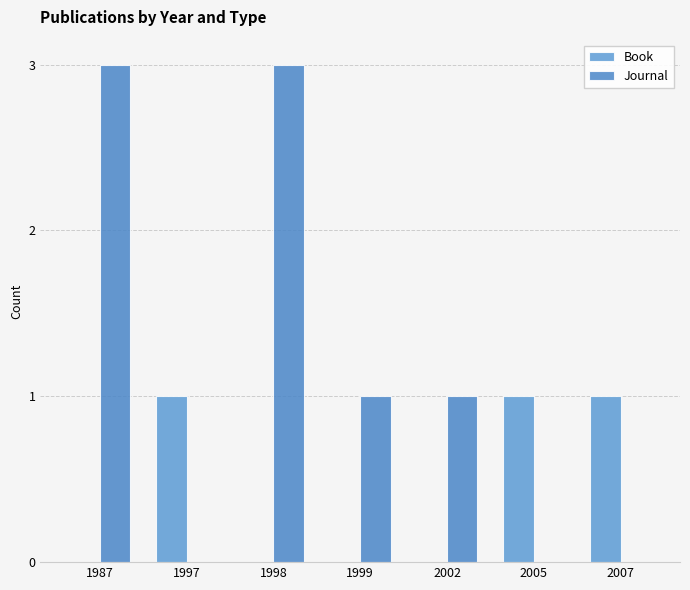

At which category is the sum across all series the highest?

1987